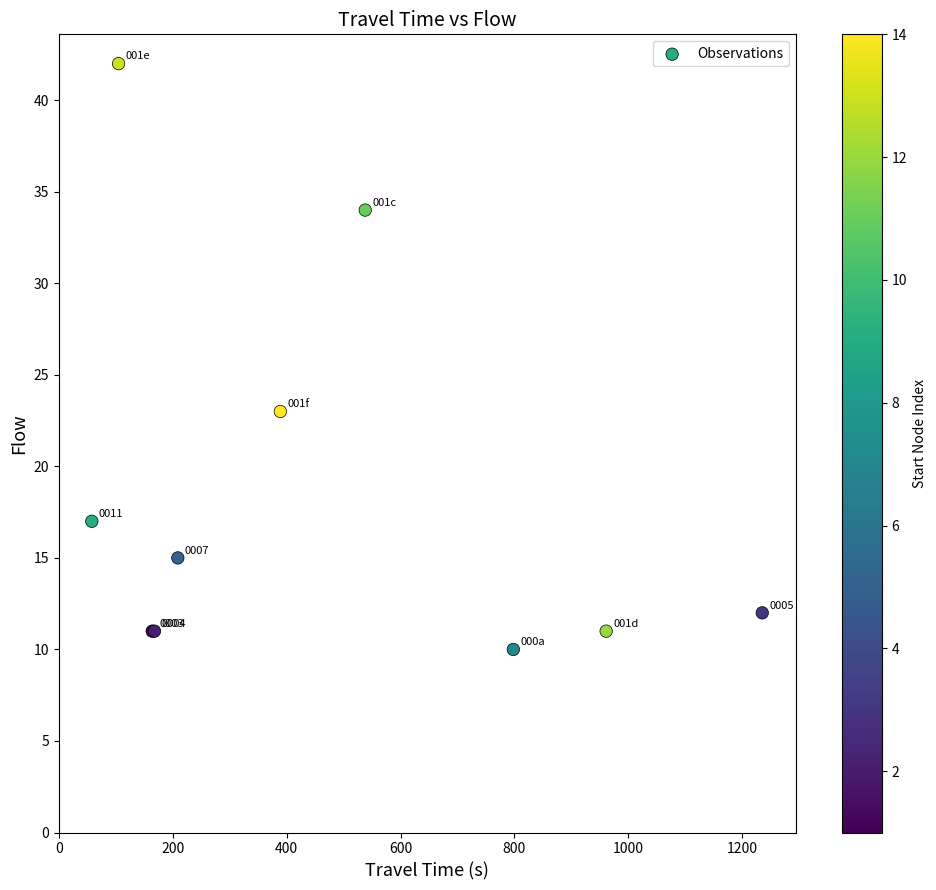

What Y value in the scatter plot is closest to 26?

23